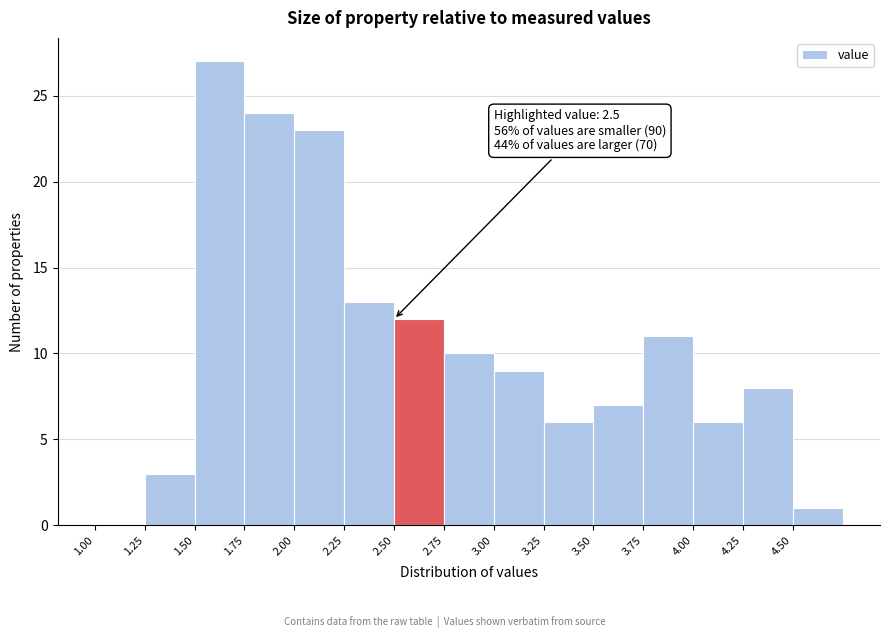

Over which range of the x-axis is the bar tallest?

1.50 to 1.75